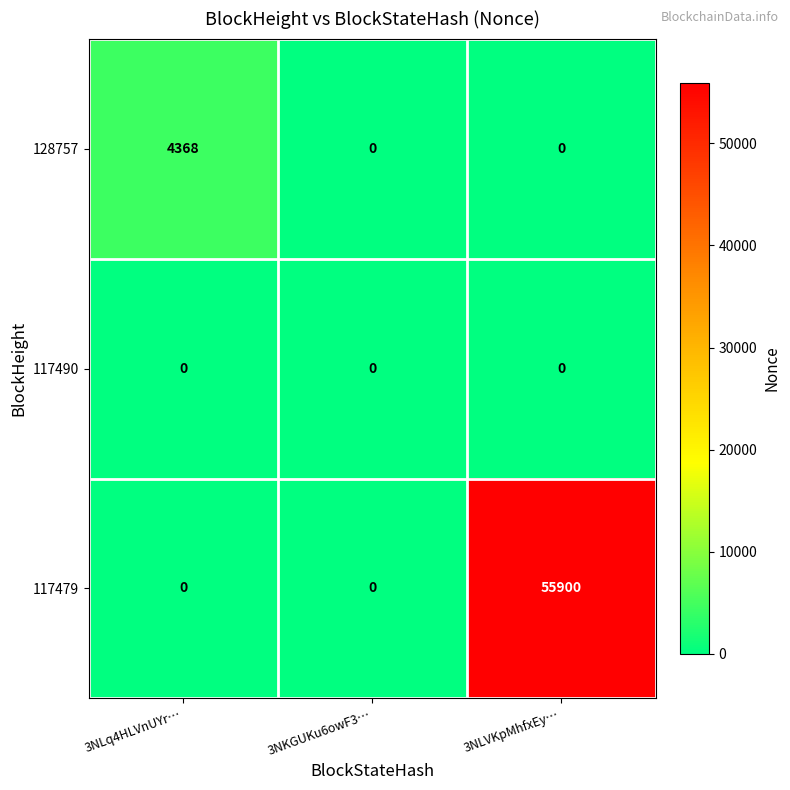

Reading right to left, list all the values displayed in this chart.

128757: 3NLVKpMhfxEy…=0	3NKGUKu6owF3…=0	3NLq4HLVnUYr…=4368
117490: 3NLVKpMhfxEy…=0	3NKGUKu6owF3…=0	3NLq4HLVnUYr…=0
117479: 3NLVKpMhfxEy…=55900	3NKGUKu6owF3…=0	3NLq4HLVnUYr…=0